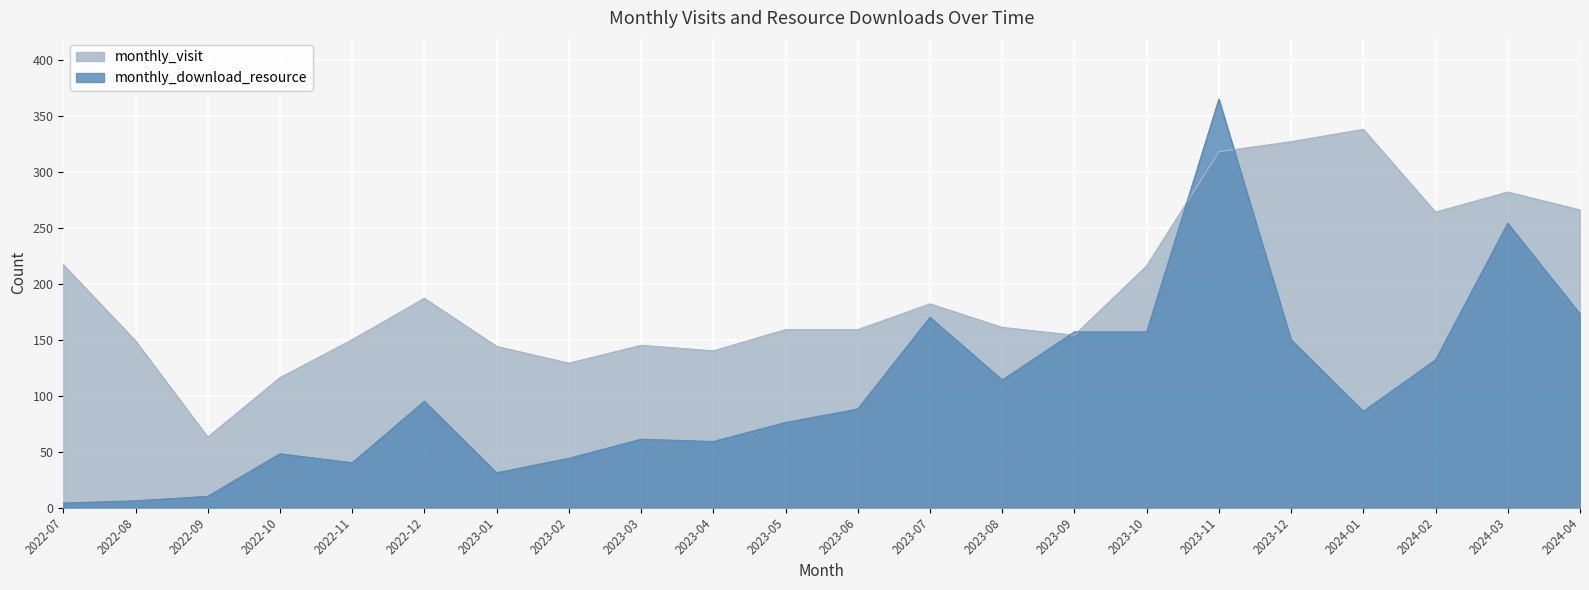

After their last crossing, which series has the higher values: monthly_download_resource or monthly_visit?

monthly_visit